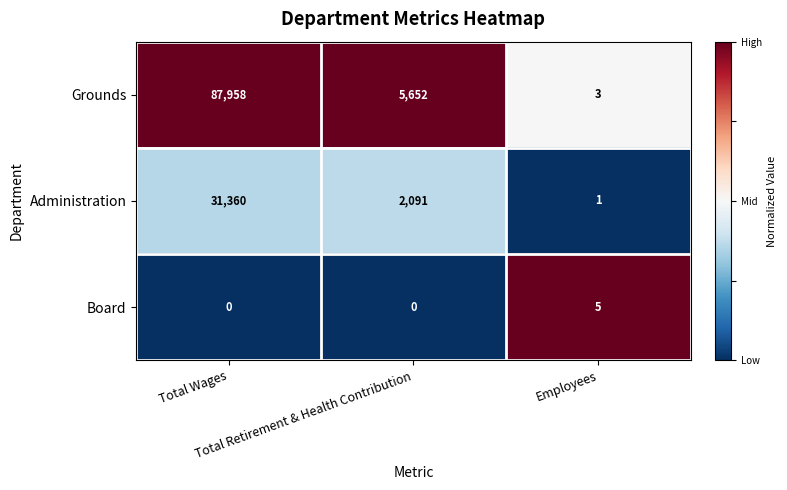

Which series has the widest spread of values?

Grounds